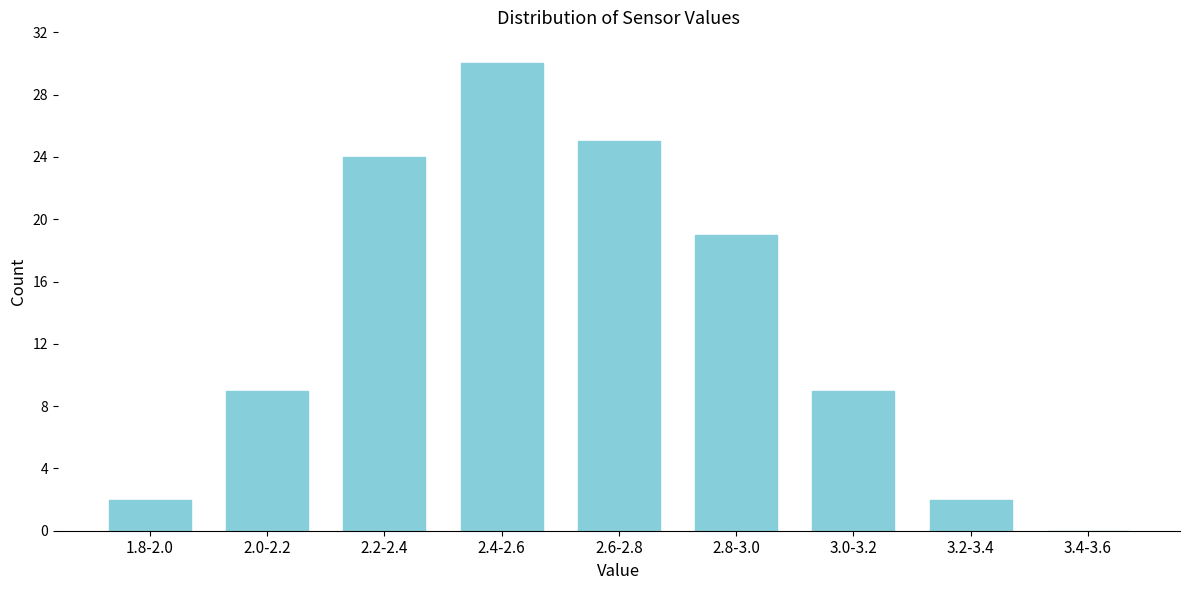

Reading left to right, extract all data points from this chart.

1.8-2.0=2	2.0-2.2=9	2.2-2.4=24	2.4-2.6=30	2.6-2.8=25	2.8-3.0=19	3.0-3.2=9	3.2-3.4=2	3.4-3.6=0